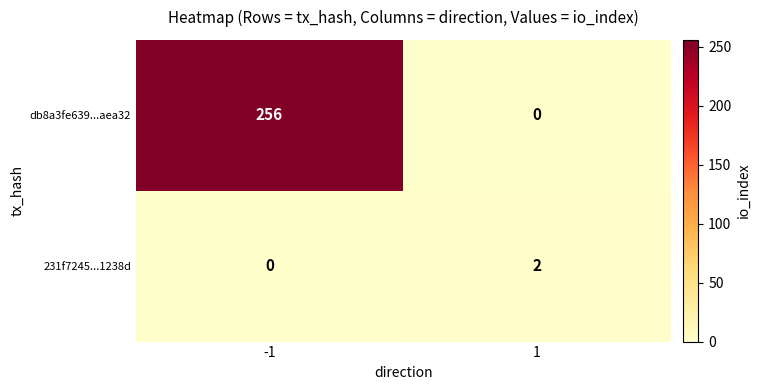

Is it true that db8a3fe639...aea32 equals 256 at -1?

True